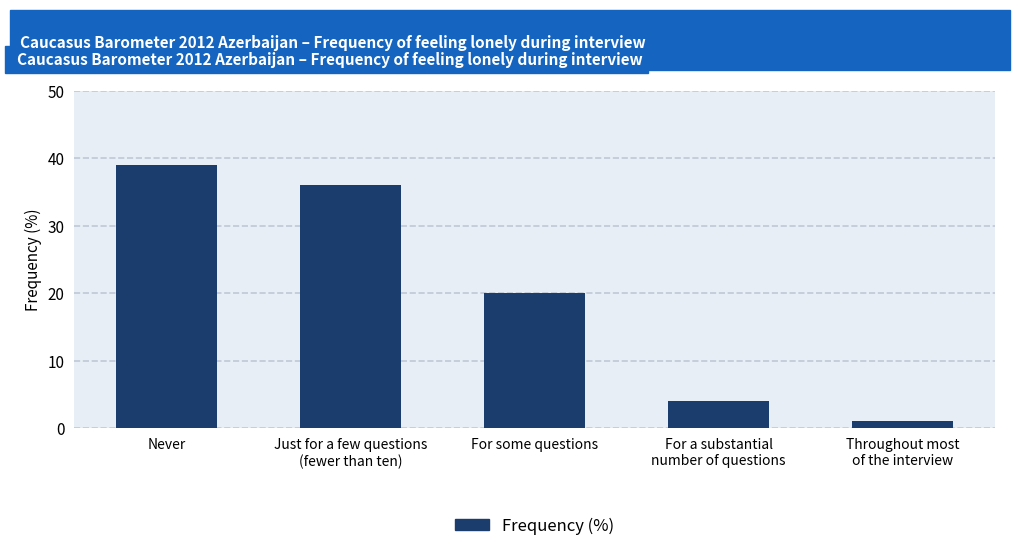

Is it true that the value at For some questions is 20?

True